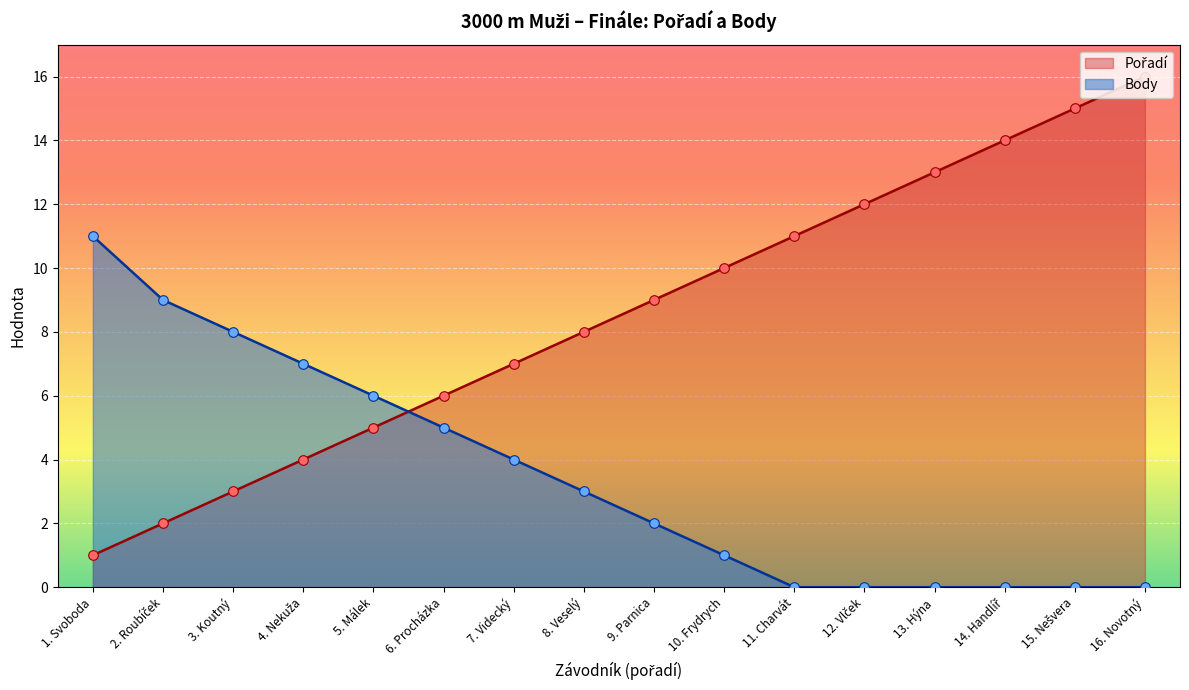

Which series contains the lowest Y value?

Body